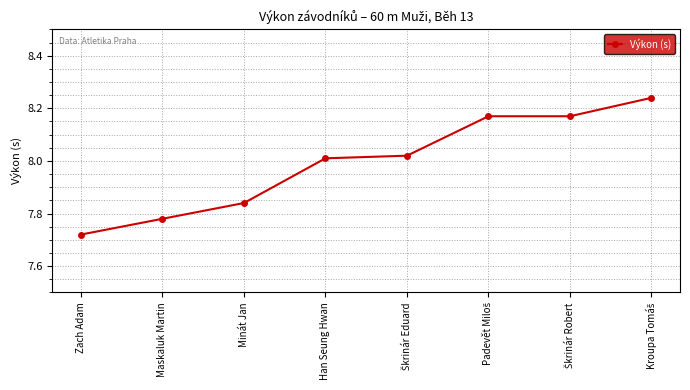

True or false: the data shows 3.5 at Maskaluk Martin.

False